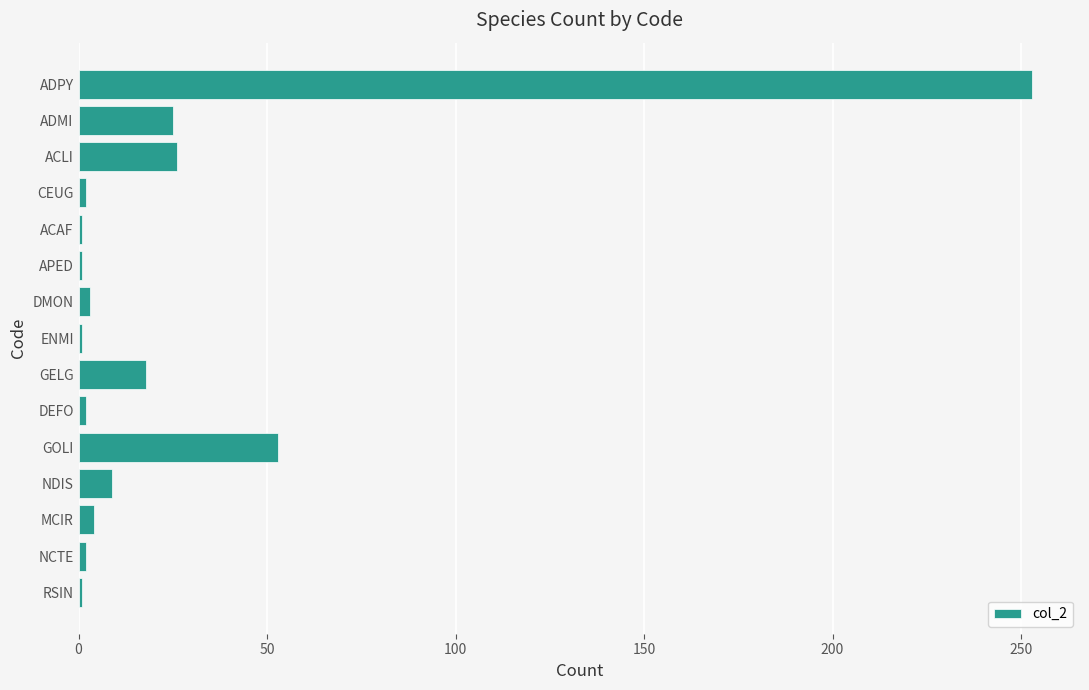

What is the label of the 3rd bar from the bottom?

MCIR